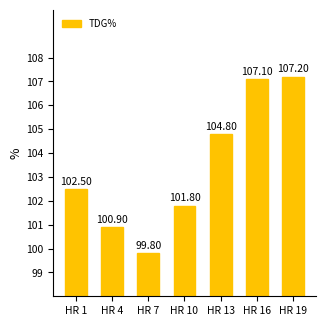

What is the change in value from HR 1 to HR 7?

-2.7